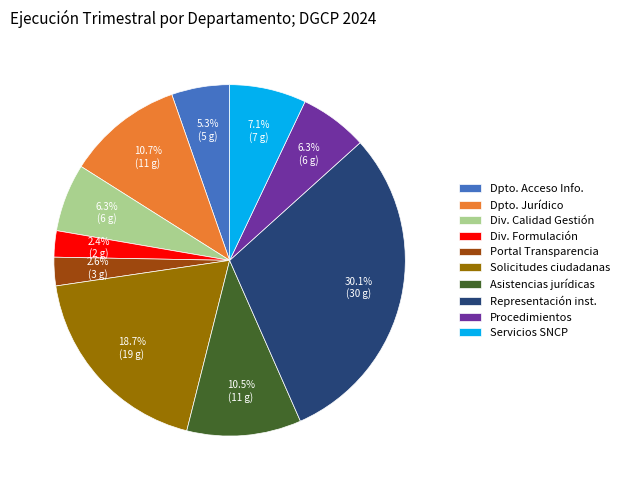

What is the largest slice in the pie chart?

Representación inst.